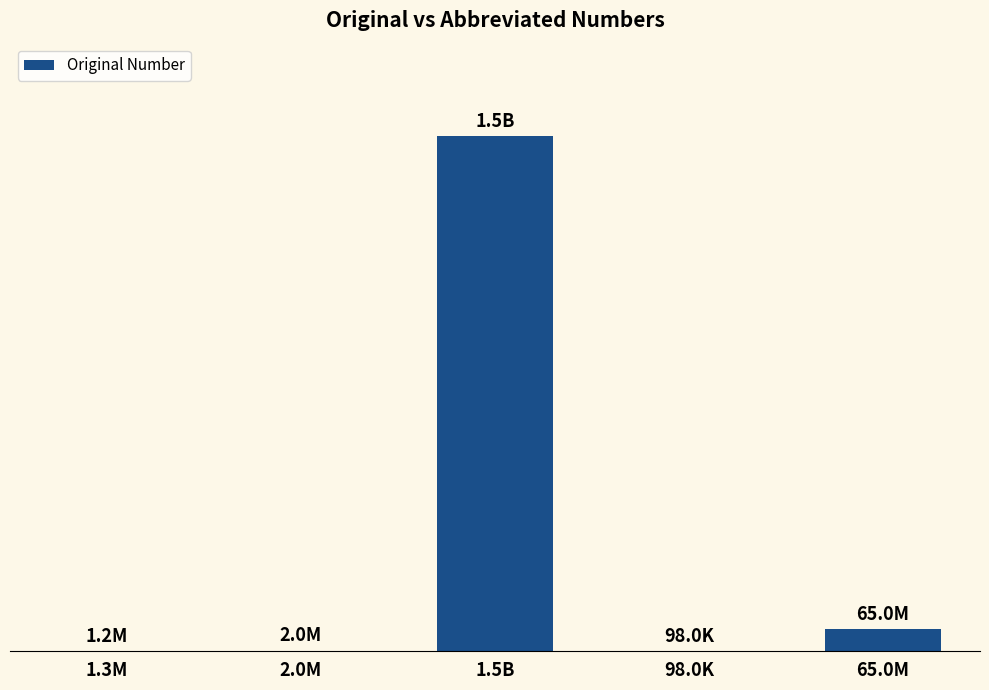

What is the change in value from 2.0M to 65.0M?

+63000000